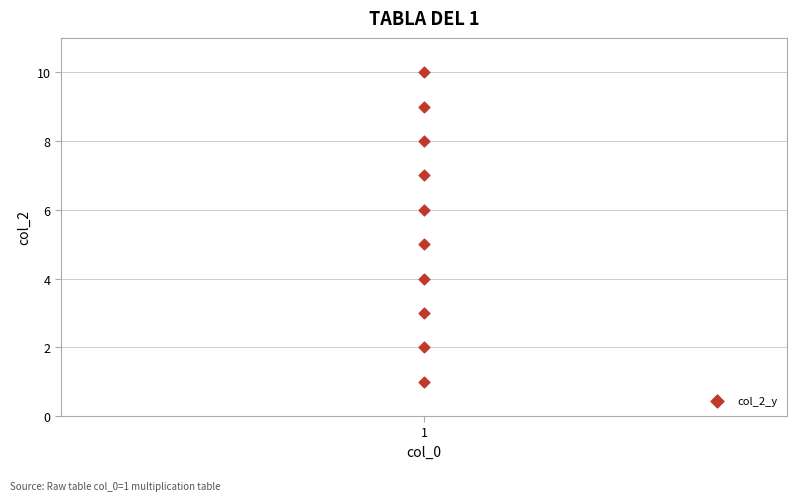

What is the average Y value?

6